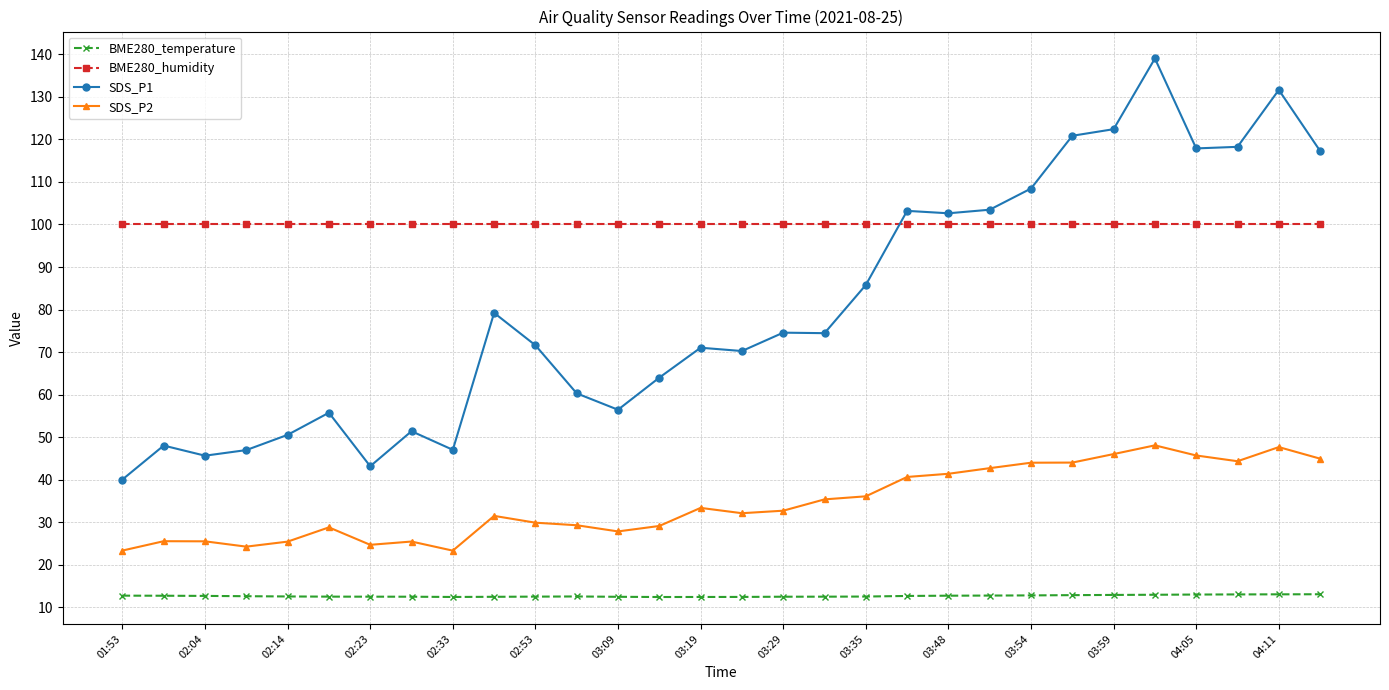

True or false: SDS_P1 and BME280_temperature intersect in this chart.

False